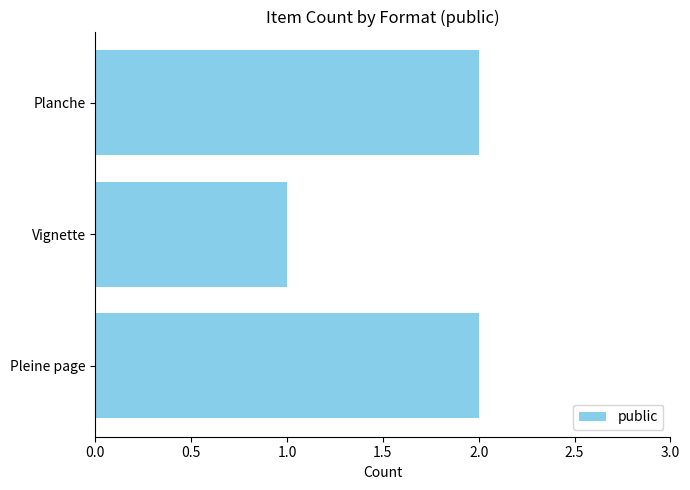

Between Vignette and Planche, which is larger?

Planche